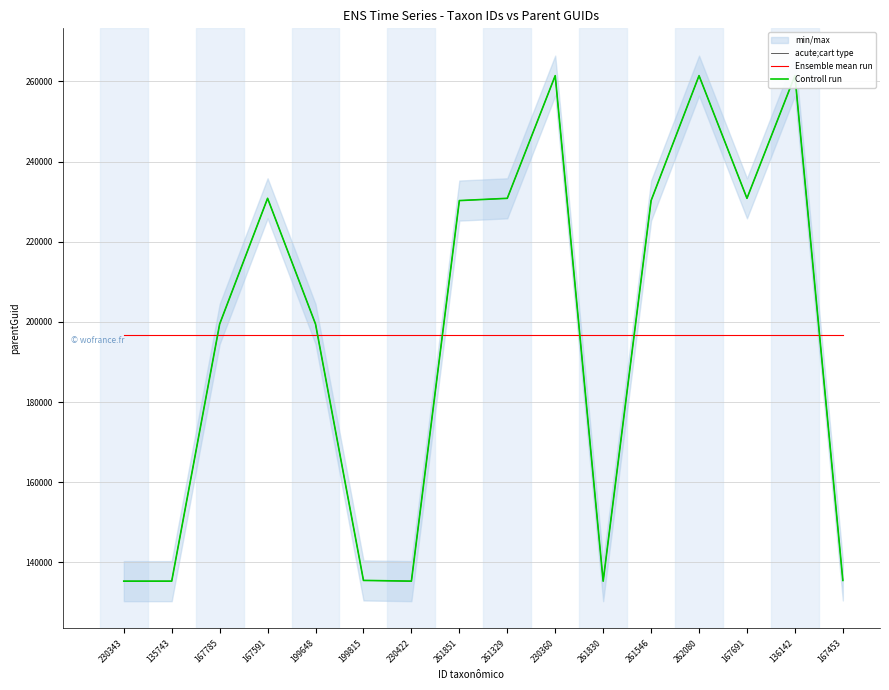

At which category is the sum across all series the highest?

230360